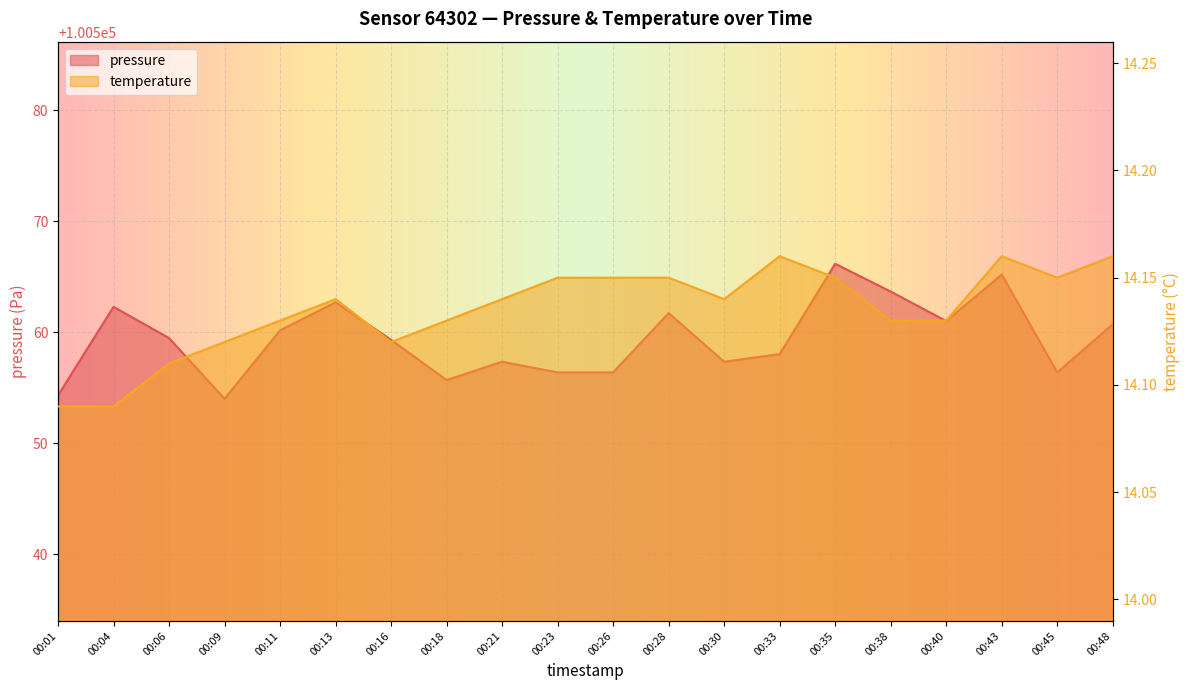

What is the highest value of the temperature series?

14.2